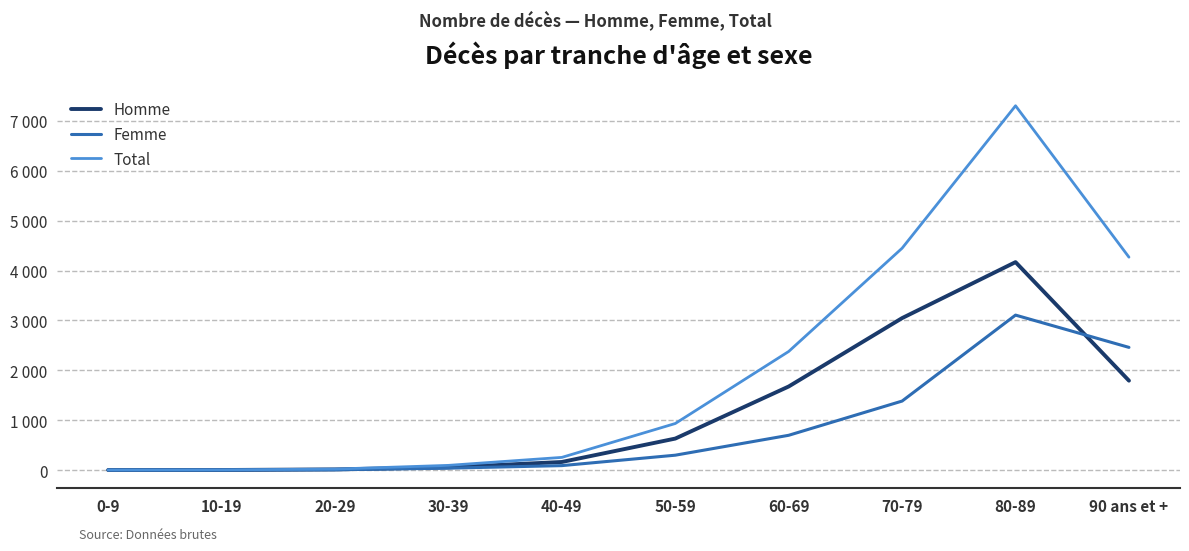

What are all the series names shown in the legend?

Homme, Femme, Total